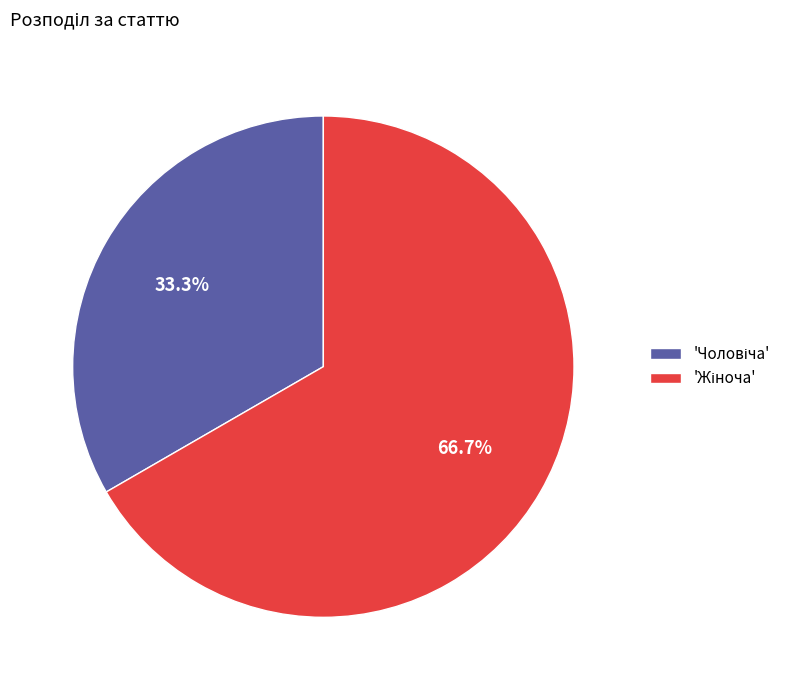

Is there any slice that represents more than half of the pie?

Yes